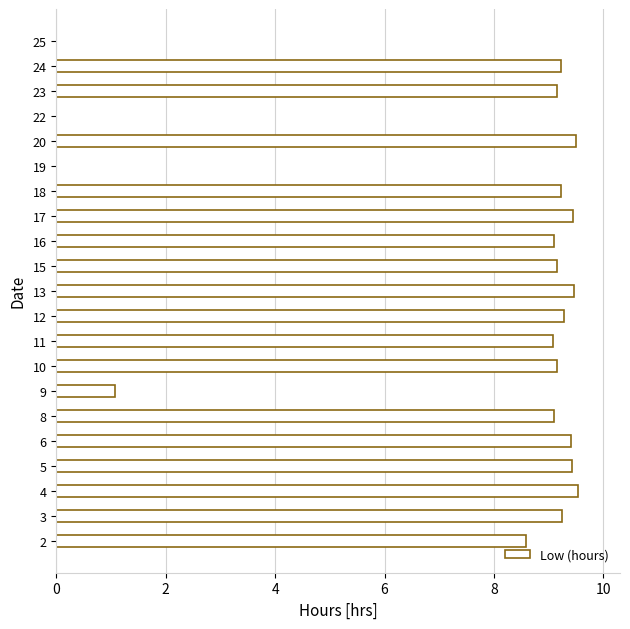

At which label is the value closest to 4?

9